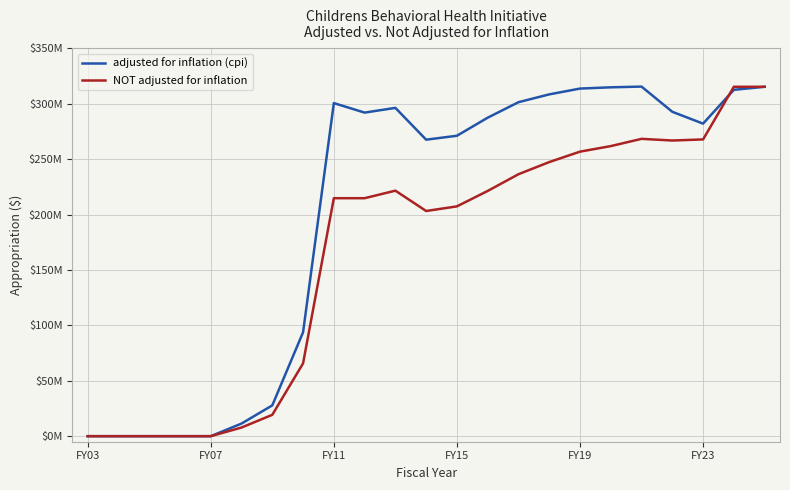

Does the chart have visible grid lines?

Yes